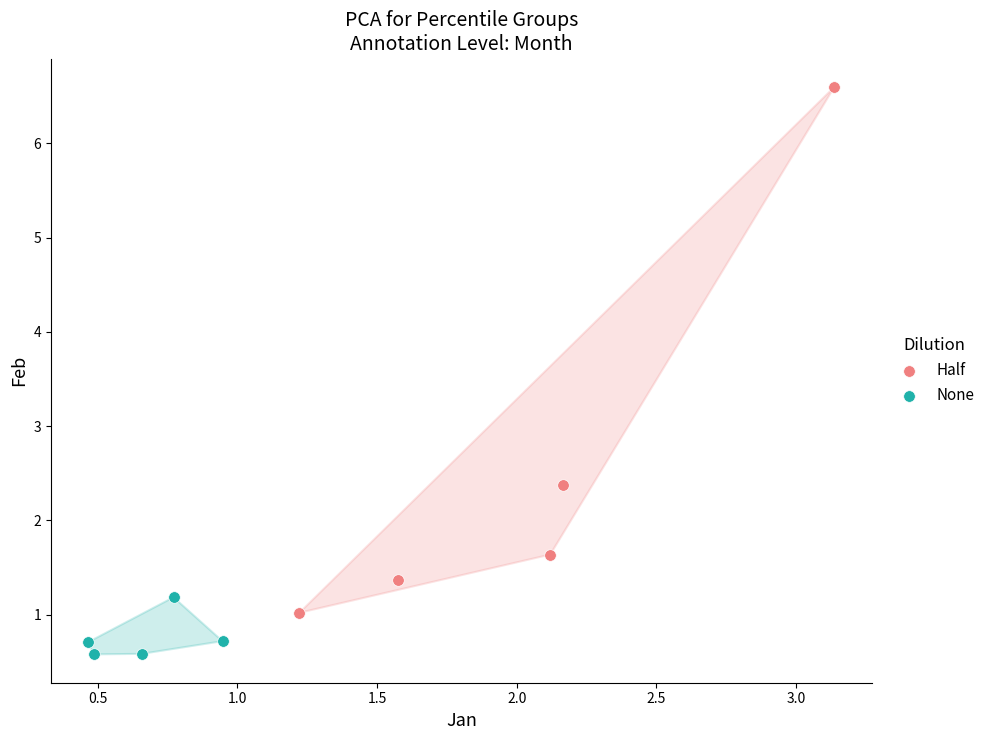

Which series has the largest Y range (max minus min)?

Half